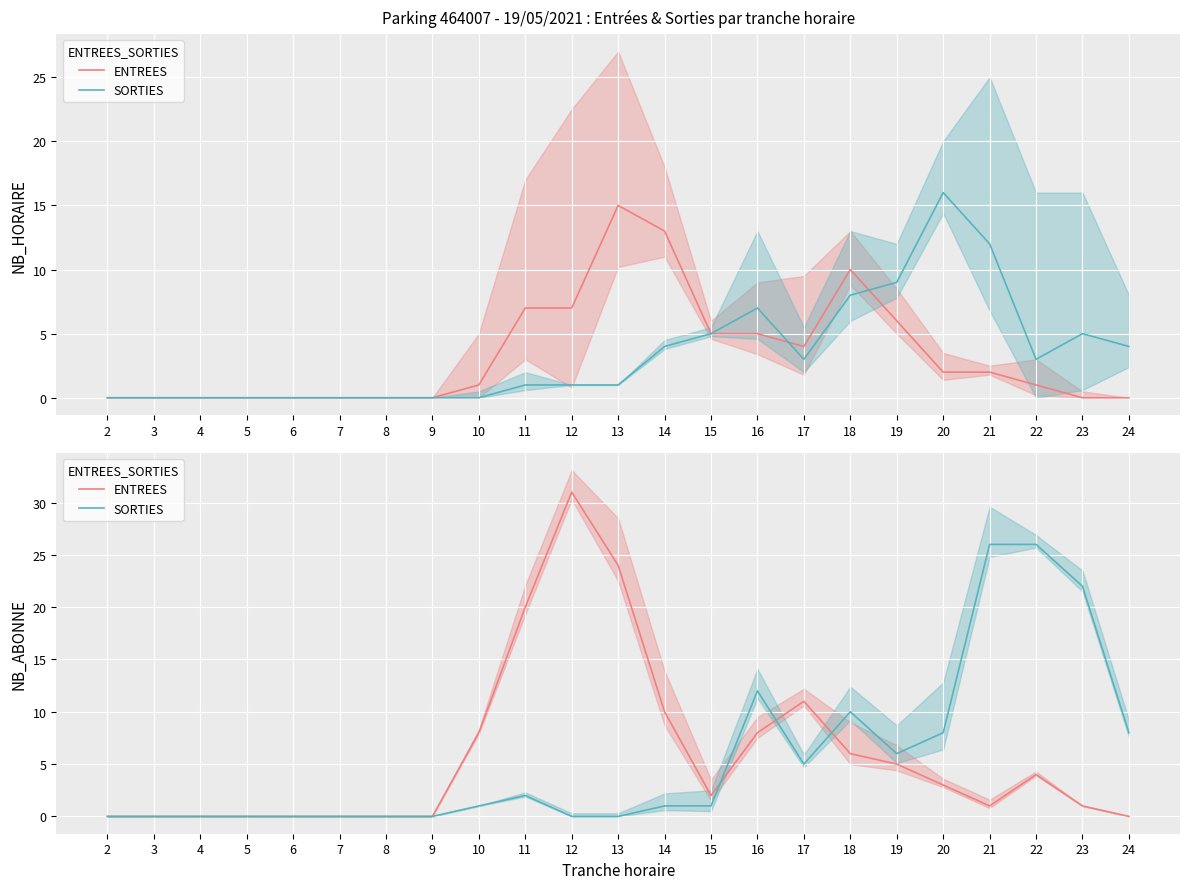

What is the spread (max minus min) of values at 21?

25